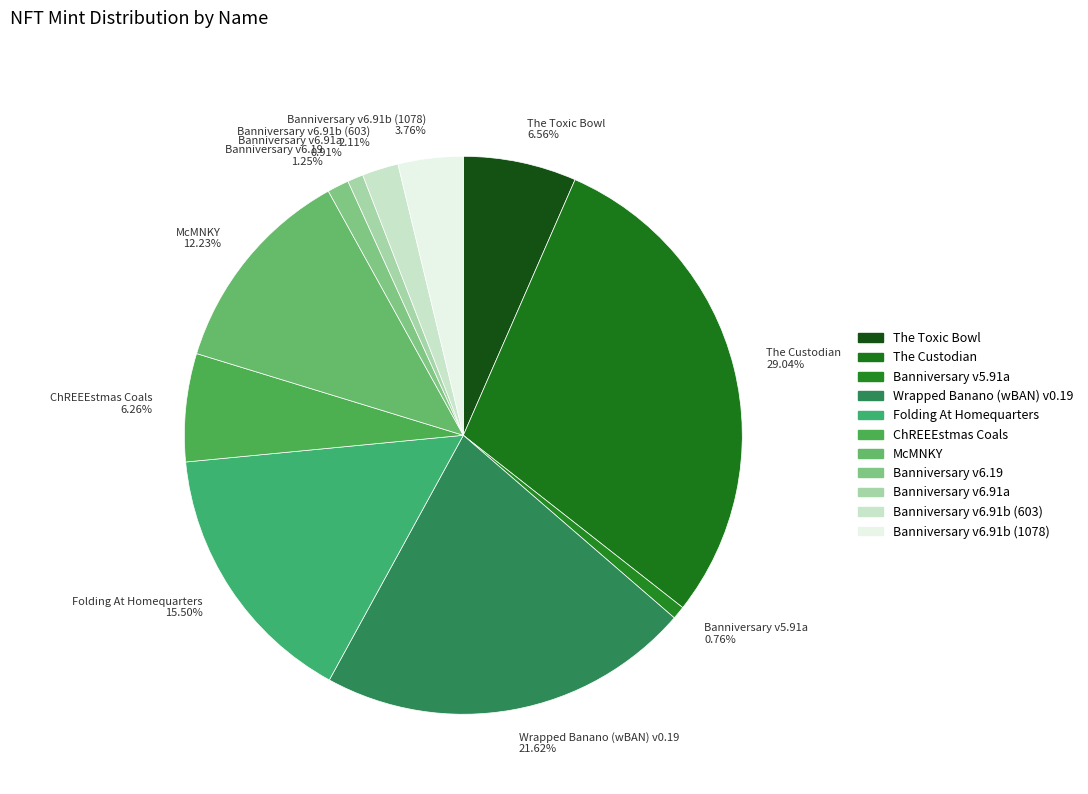

Between ChREEEstmas Coals and Banniversary v6.19, which is larger?

ChREEEstmas Coals